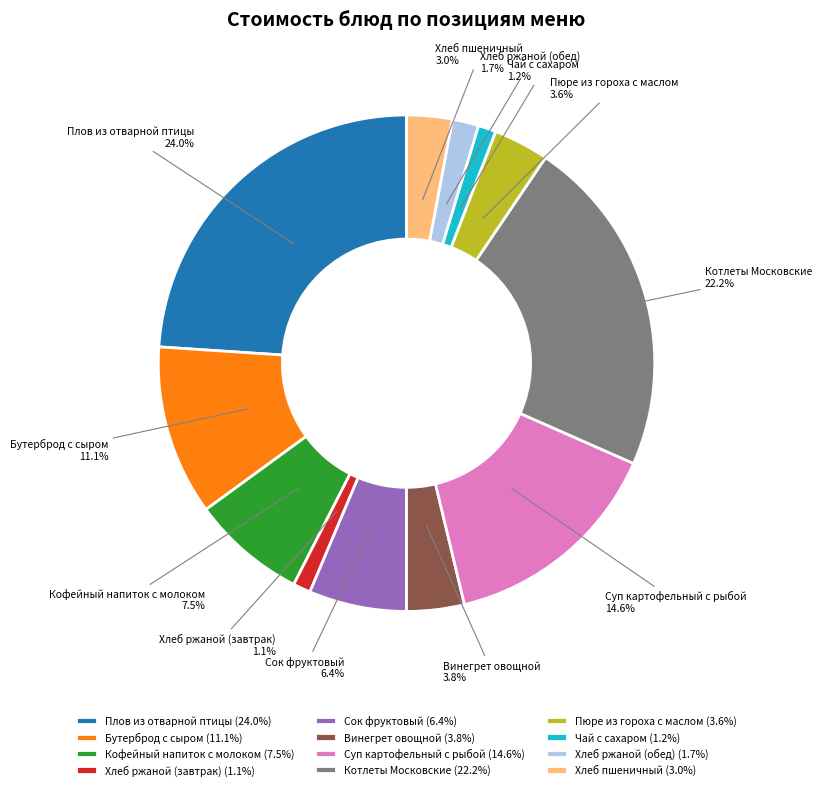

How many segments does this pie chart have?

12